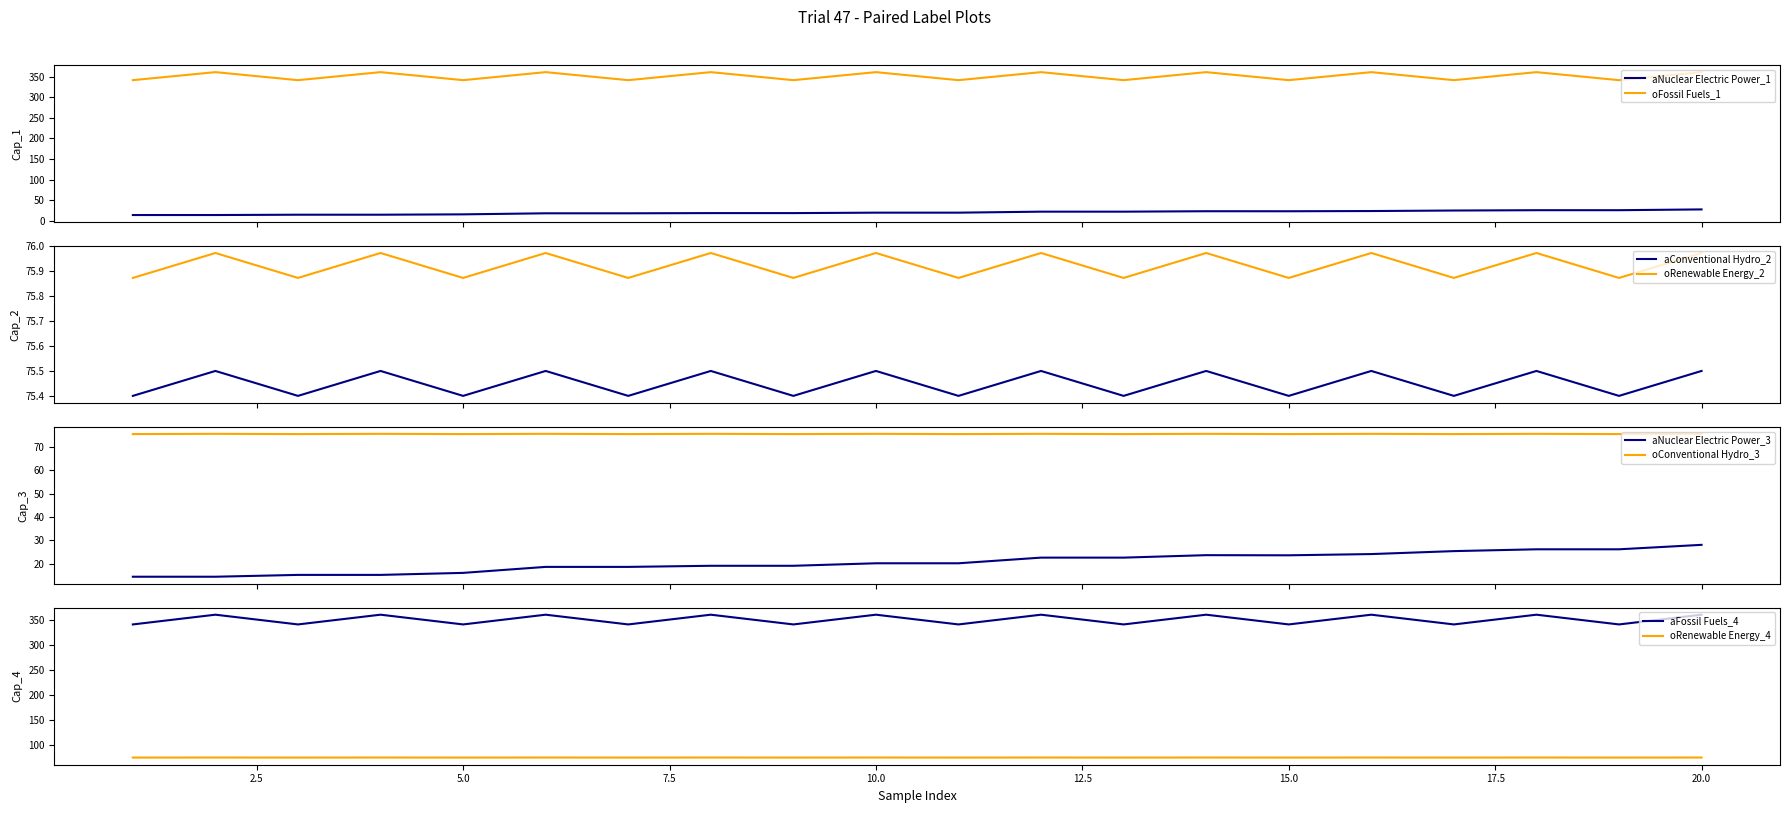

True or false: Nuclear Electric Power and Conventional Hydro cross at least once.

False